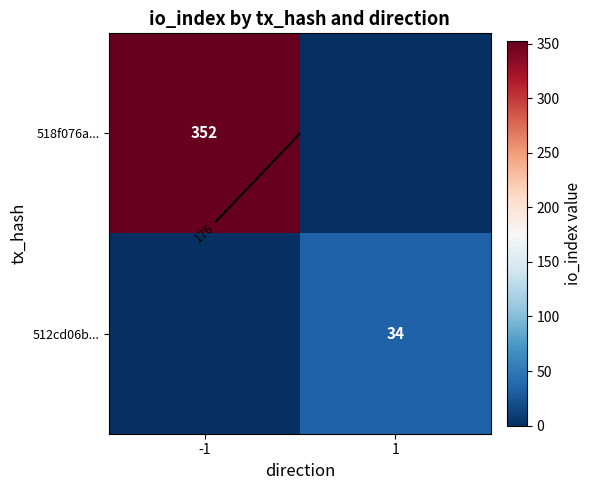

The value of 518f076a... at -1 is 352. True or false?

True